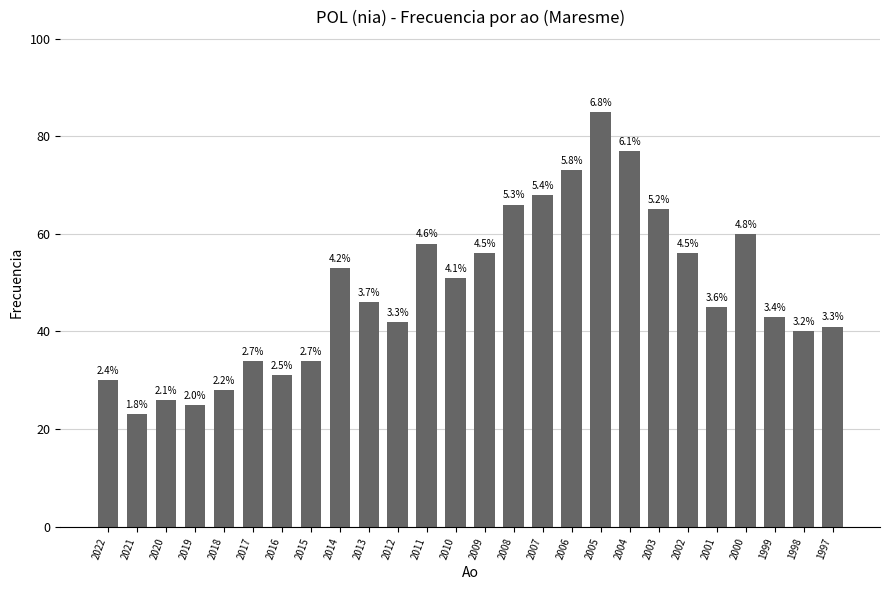

The chart shows a value of 65 at 2003. True or false?

True